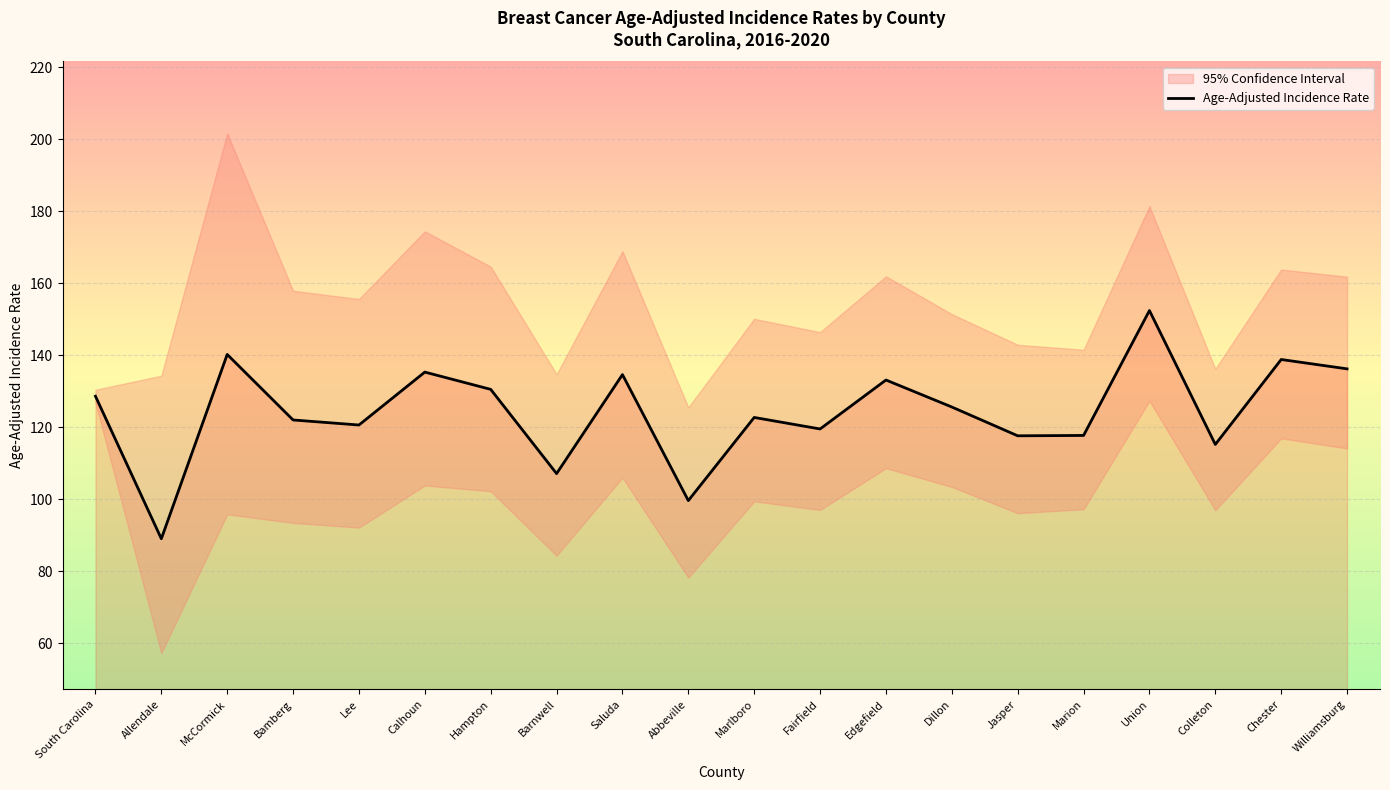

What is the label of the 3rd point from the right?

Colleton